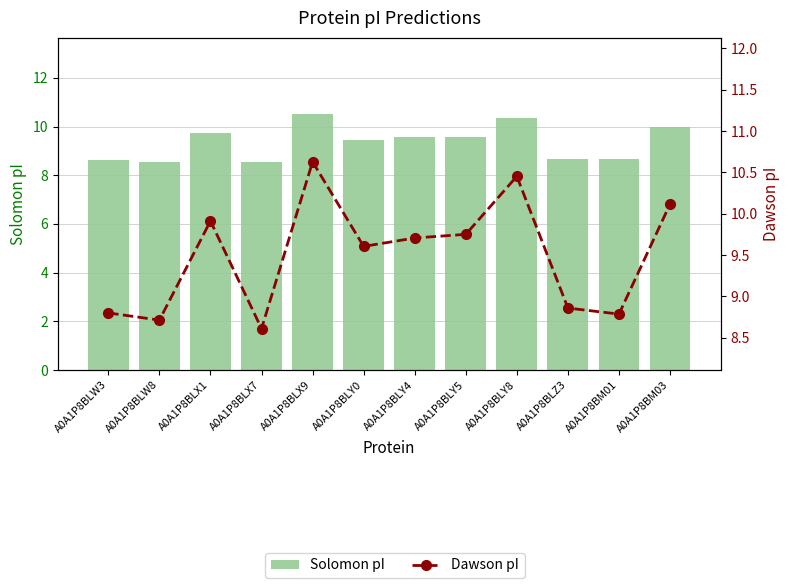

What position from the left is A0A1P8BLY5?

8